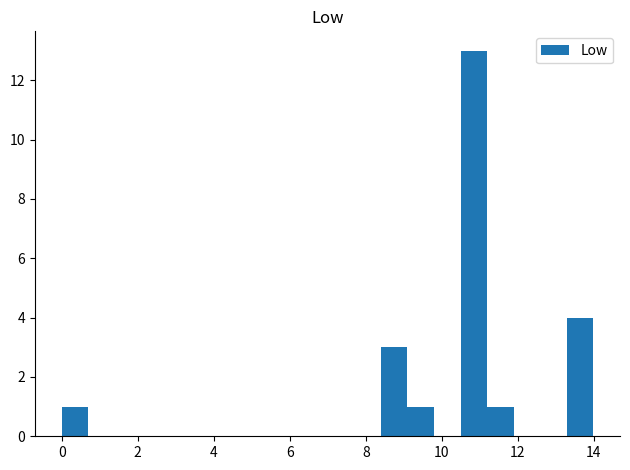

Around what value on the x-axis is the tallest bar? Give the approximate position of its centre, as read against the axis.

10.8